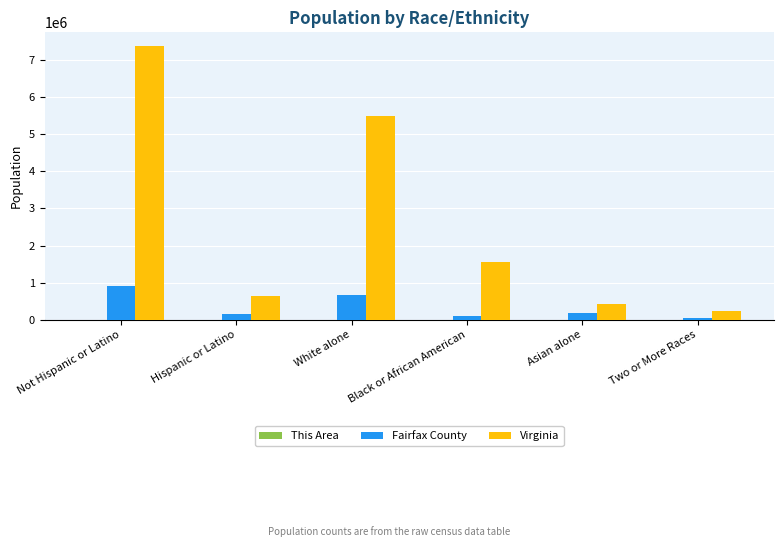

Where is Virginia nearest to the value 3801299?

White alone